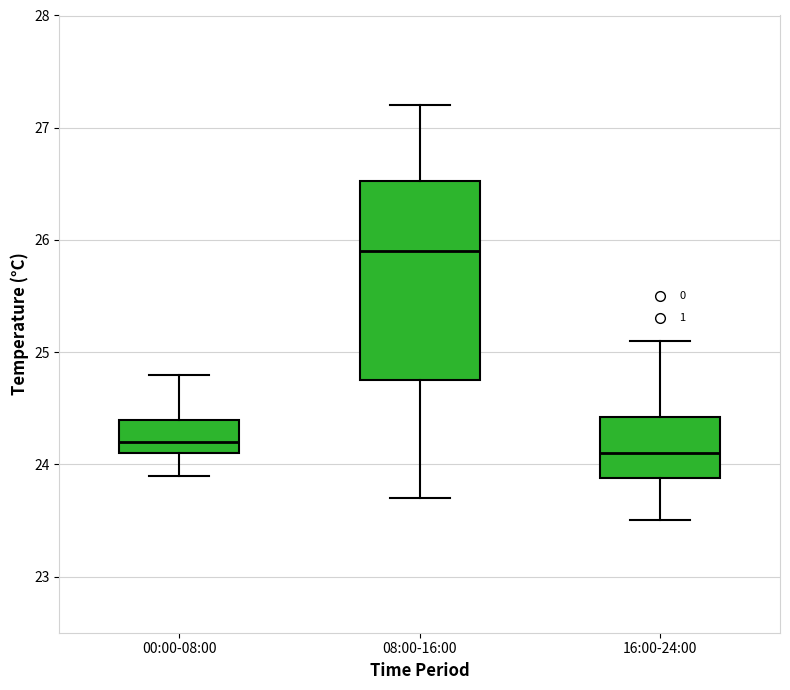

Where is the lower edge of the box for 00:00-08:00 on the y-axis? The values are not printed on the chart, so give them approximately, as read against the axis.

24.1